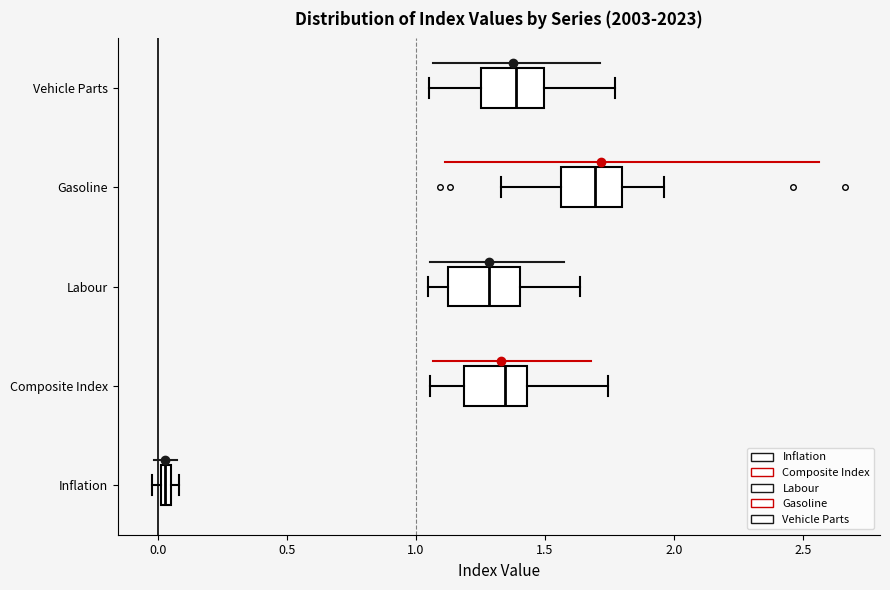

Where is the right edge of the box for Labour on the x-axis? The values are not printed on the chart, so give them approximately, as read against the axis.

1.40